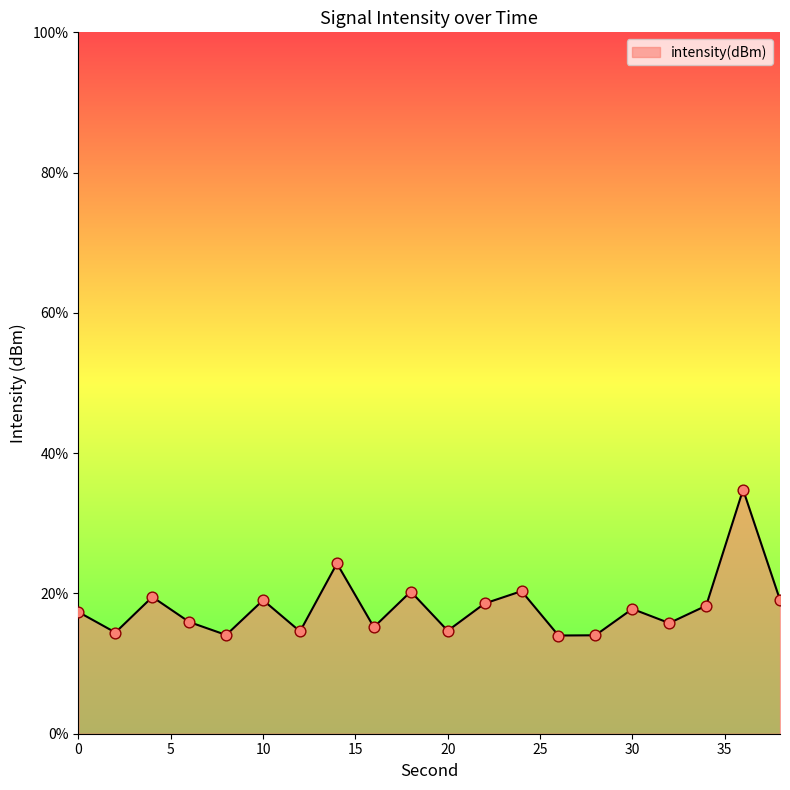

What is the minimum value shown in the chart?

14.0